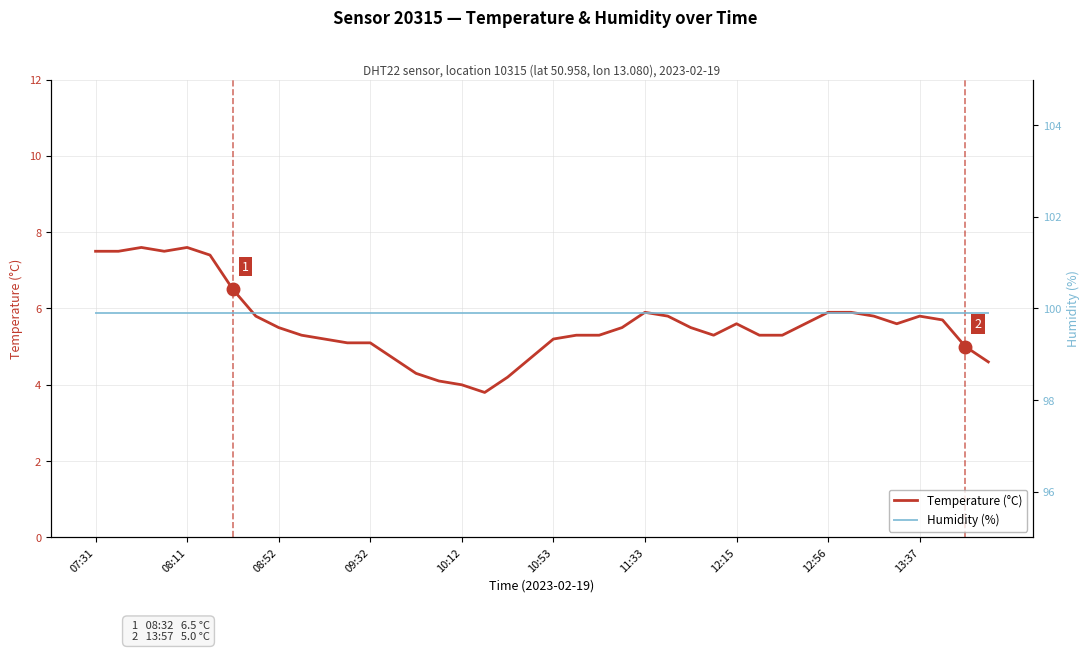

What is the average value of the humidity series?

99.9